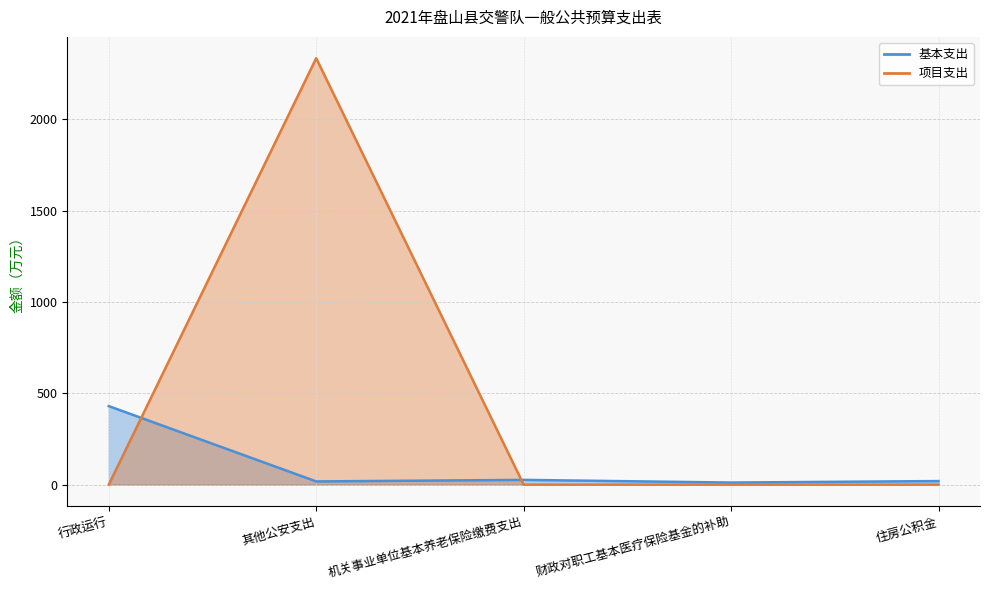

How many times do 项目支出 and 基本支出 cross each other?

2